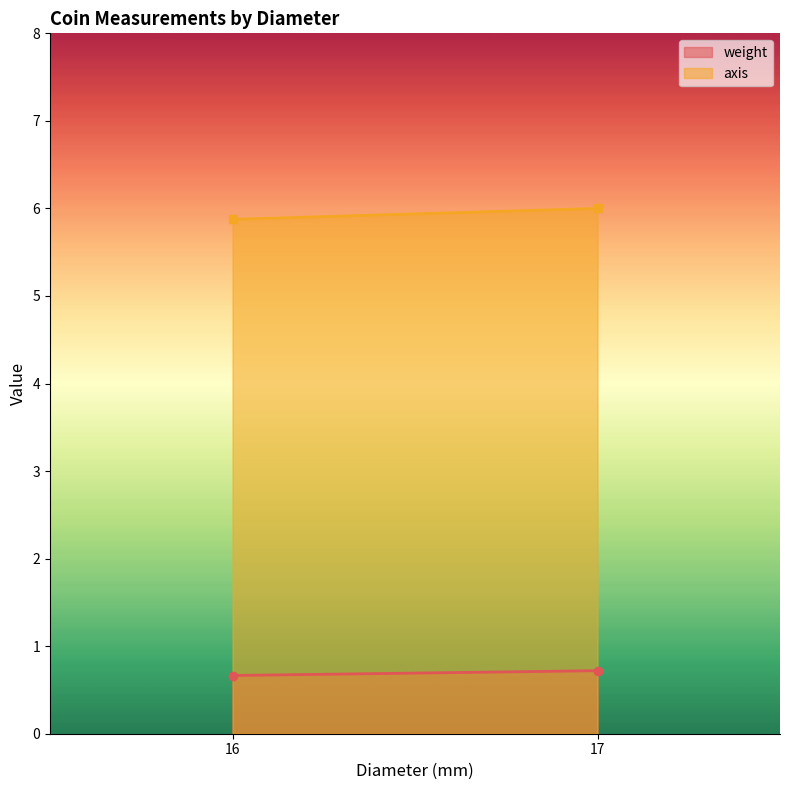

What is the minimum value for axis?

5.9